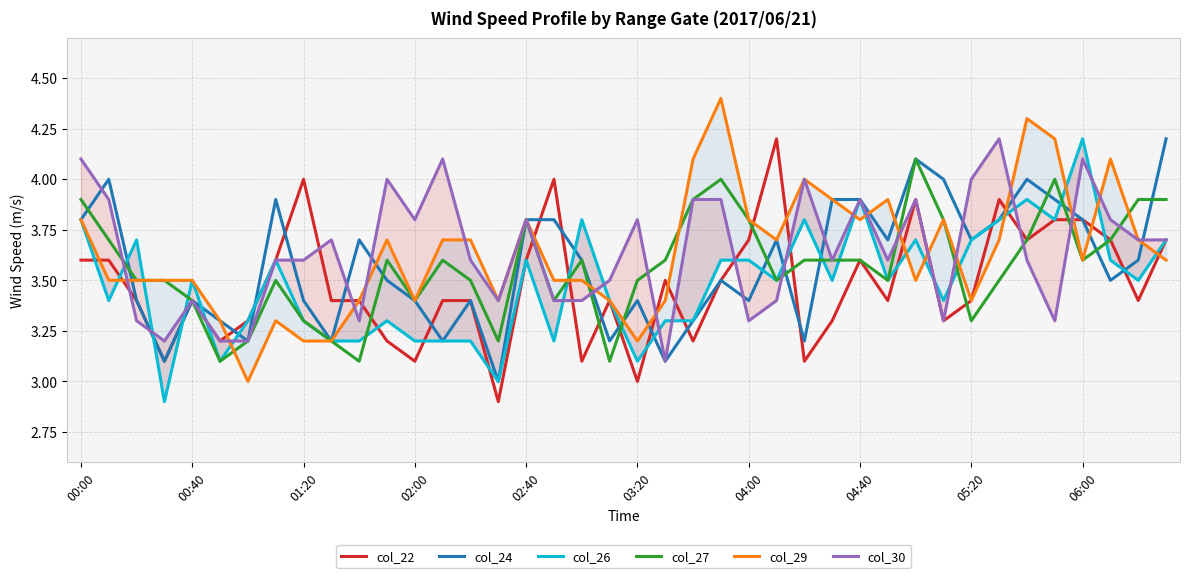

What is the value of the col_24 point at the 40th from the left?

4.2